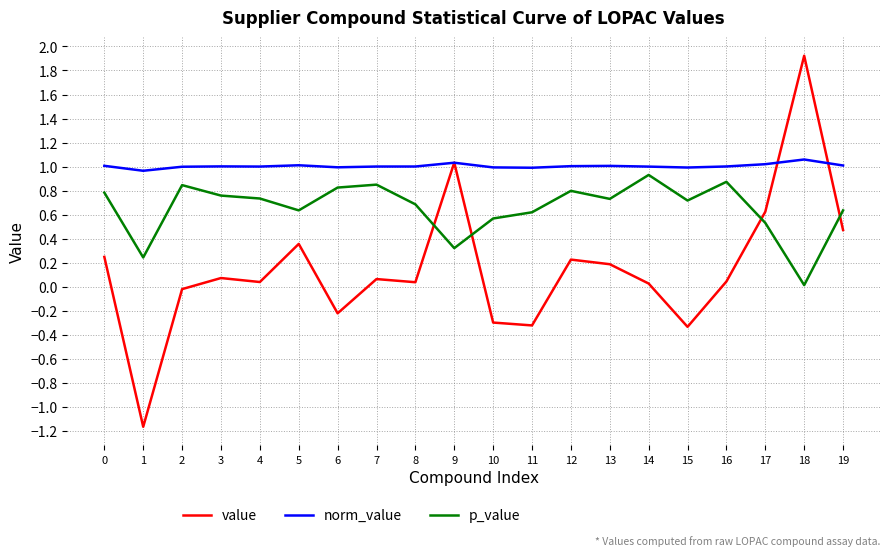

Which series ends up on top after the final intersection of p_value and value?

p_value